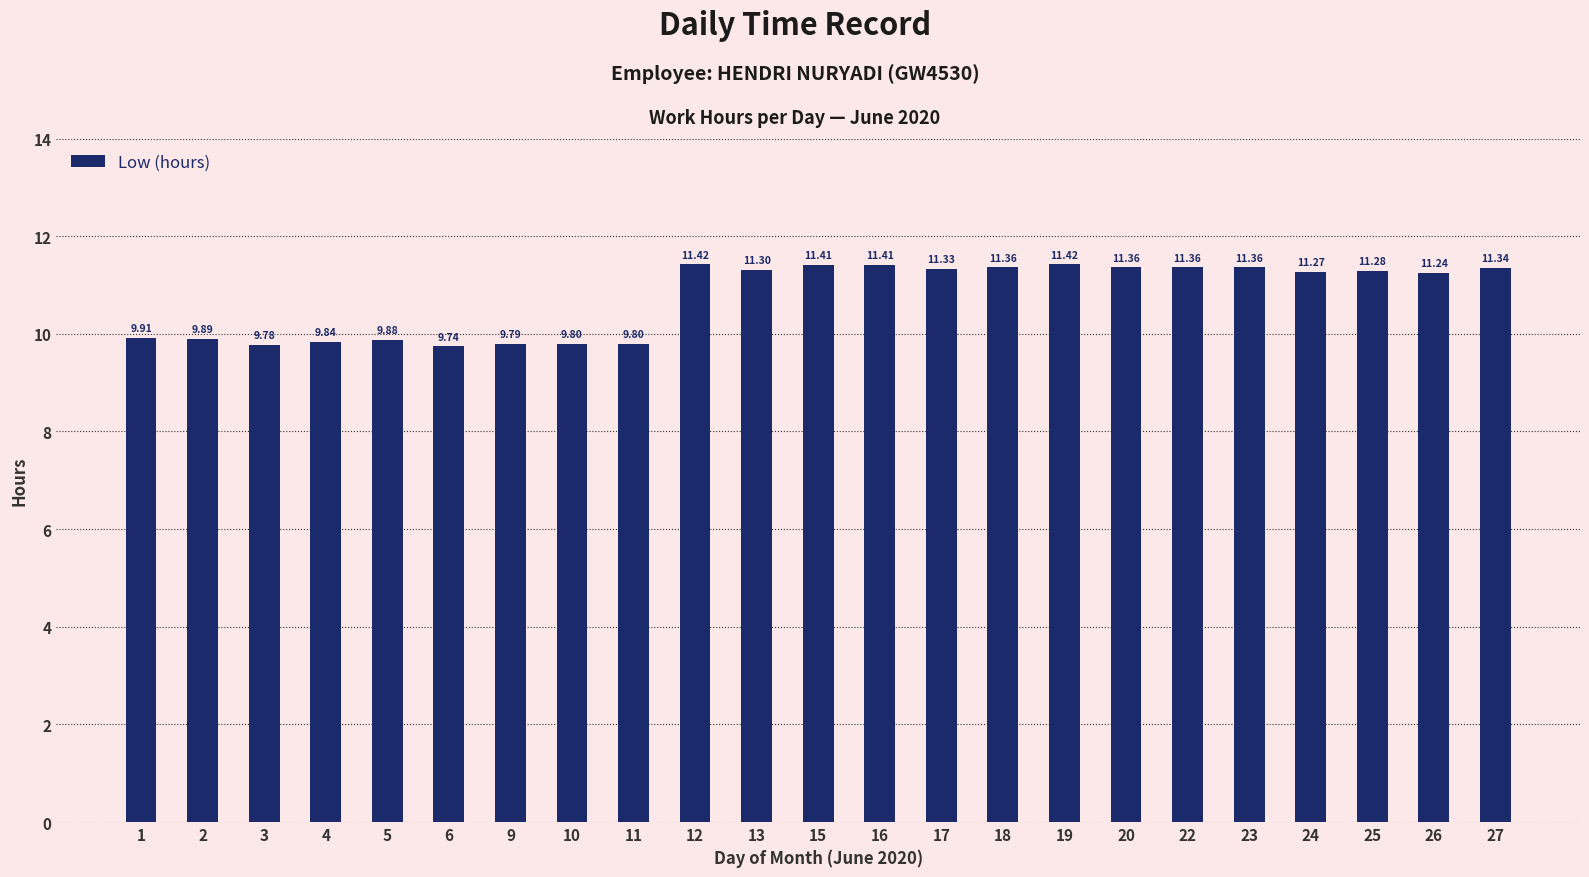

Read the value at 24.

11.3